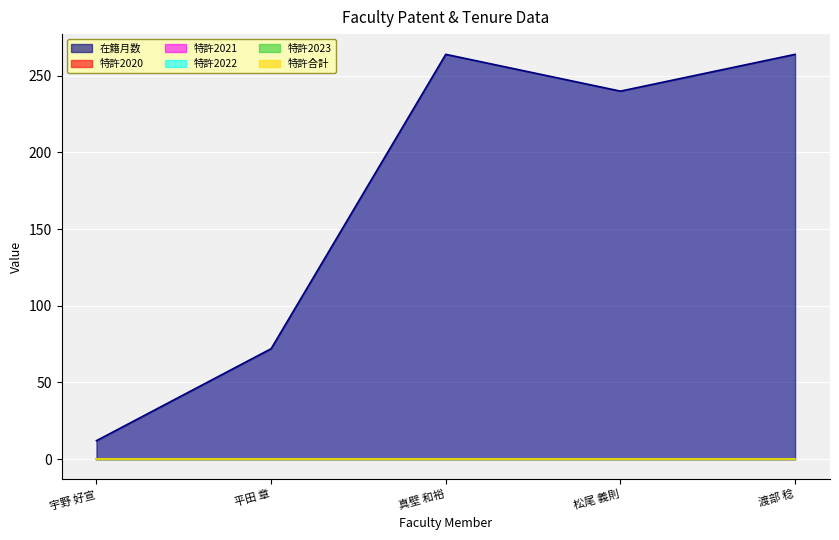

True or false: 特許2020 and 特許2023 intersect in this chart.

False